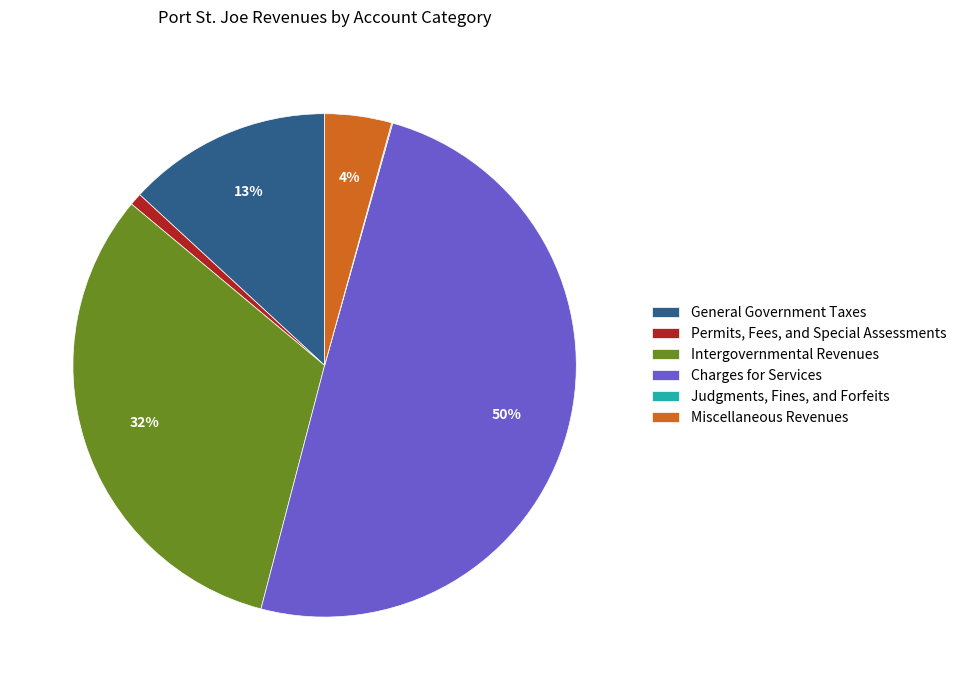

Which slice is the largest?

Charges for Services